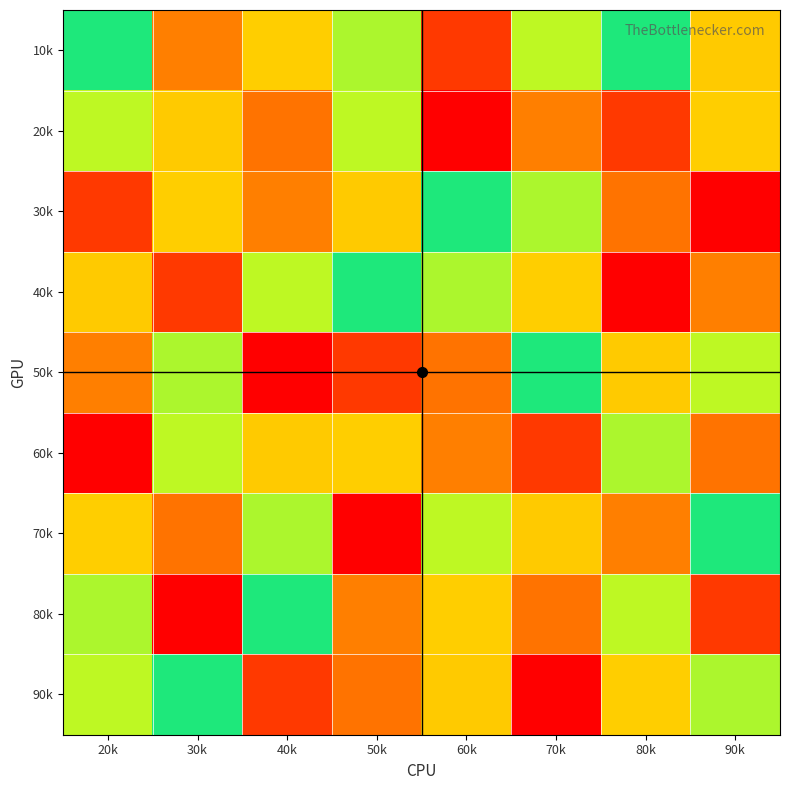

Reading right to left, list all the values displayed in this chart.

10k: 90k=4	80k=6	70k=5	60k=2	50k=7	40k=8	30k=9	20k=6
20k: 90k=8	80k=2	70k=9	60k=1	50k=5	40k=3	30k=4	20k=5
30k: 90k=1	80k=3	70k=7	60k=6	50k=4	40k=9	30k=8	20k=2
40k: 90k=9	80k=1	70k=8	60k=7	50k=6	40k=5	30k=2	20k=4
50k: 90k=5	80k=4	70k=6	60k=3	50k=2	40k=1	30k=7	20k=9
60k: 90k=3	80k=7	70k=2	60k=9	50k=8	40k=4	30k=5	20k=1
70k: 90k=6	80k=9	70k=4	60k=5	50k=1	40k=7	30k=3	20k=8
80k: 90k=2	80k=5	70k=3	60k=8	50k=9	40k=6	30k=1	20k=7
90k: 90k=7	80k=8	70k=1	60k=4	50k=3	40k=2	30k=6	20k=5